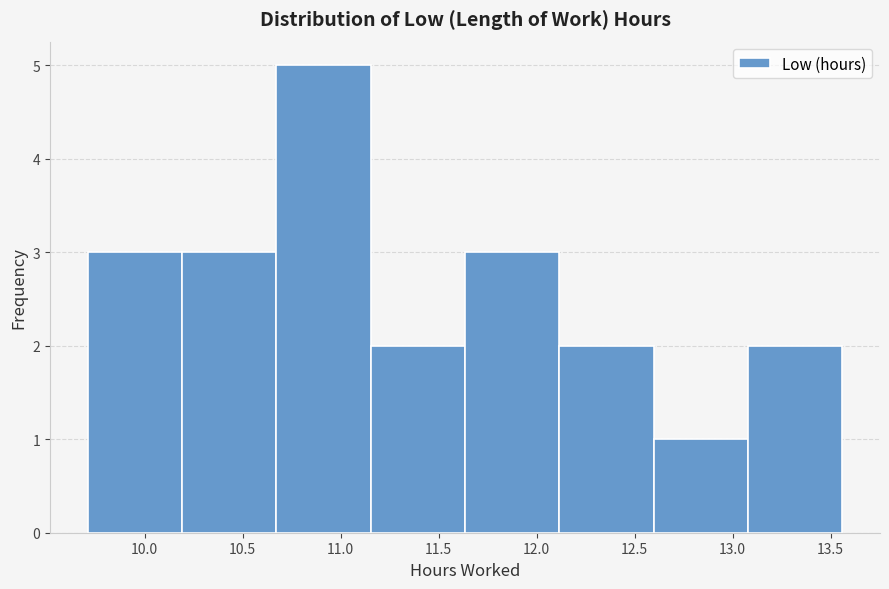

Reading left to right, list every bar in this chart as the range it spans on the x-axis followed by its height. Neither the bar edges nor the heights are printed on the chart, so give them approximately, as read against the axes.

9.70 to 10.20: 3
10.20 to 10.65: 3
10.65 to 11.15: 5
11.15 to 11.65: 2
11.65 to 12.10: 3
12.10 to 12.60: 2
12.60 to 13.10: 1
13.10 to 13.55: 2